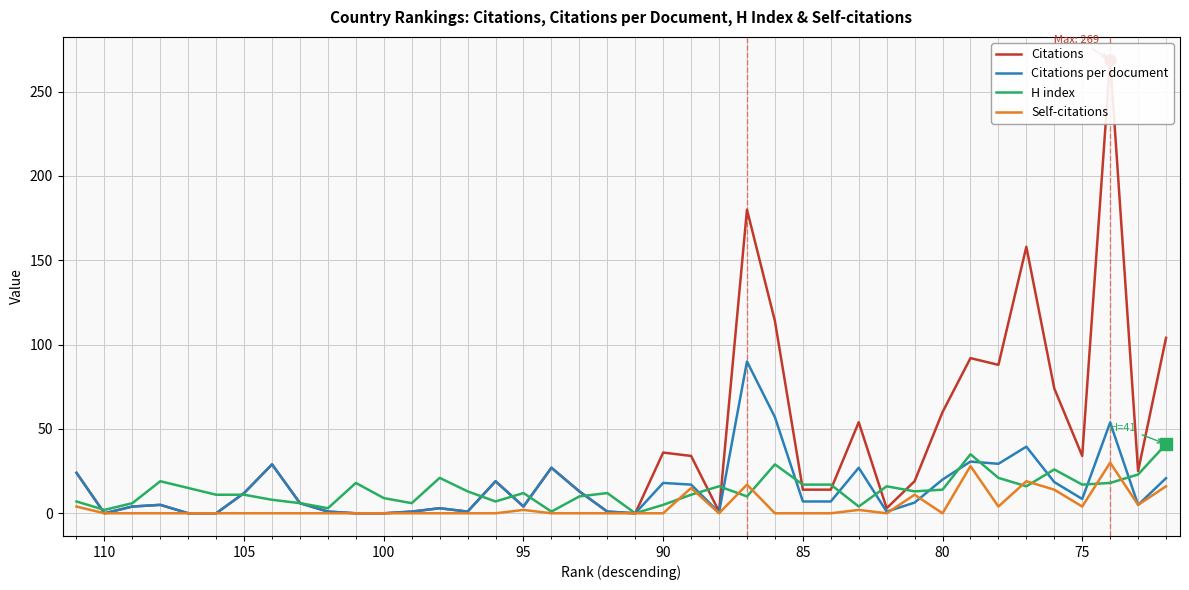

True or false: Citations has more than 1 points higher than both neighbors.

True